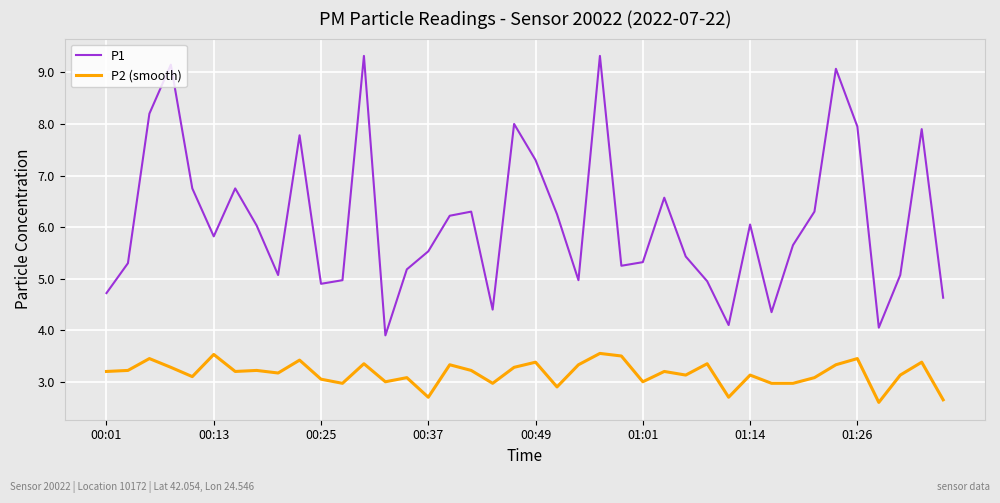

Rank the series by their maximum value, from lowest to highest.

P2 (smooth), P1